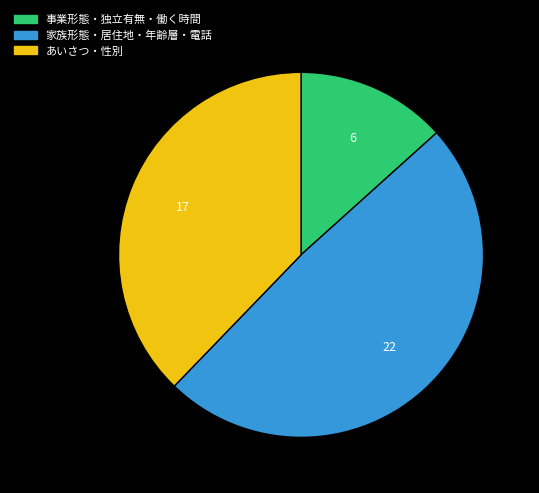

Which slice is the smallest?

事業形態・独立有無・働く時間